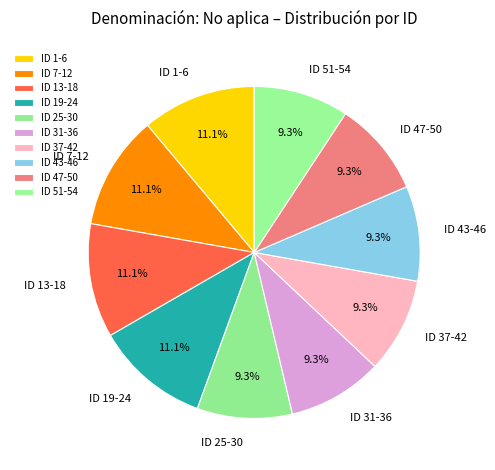

Combined, do ID 25-30 and ID 19-24 account for over 50%?

No